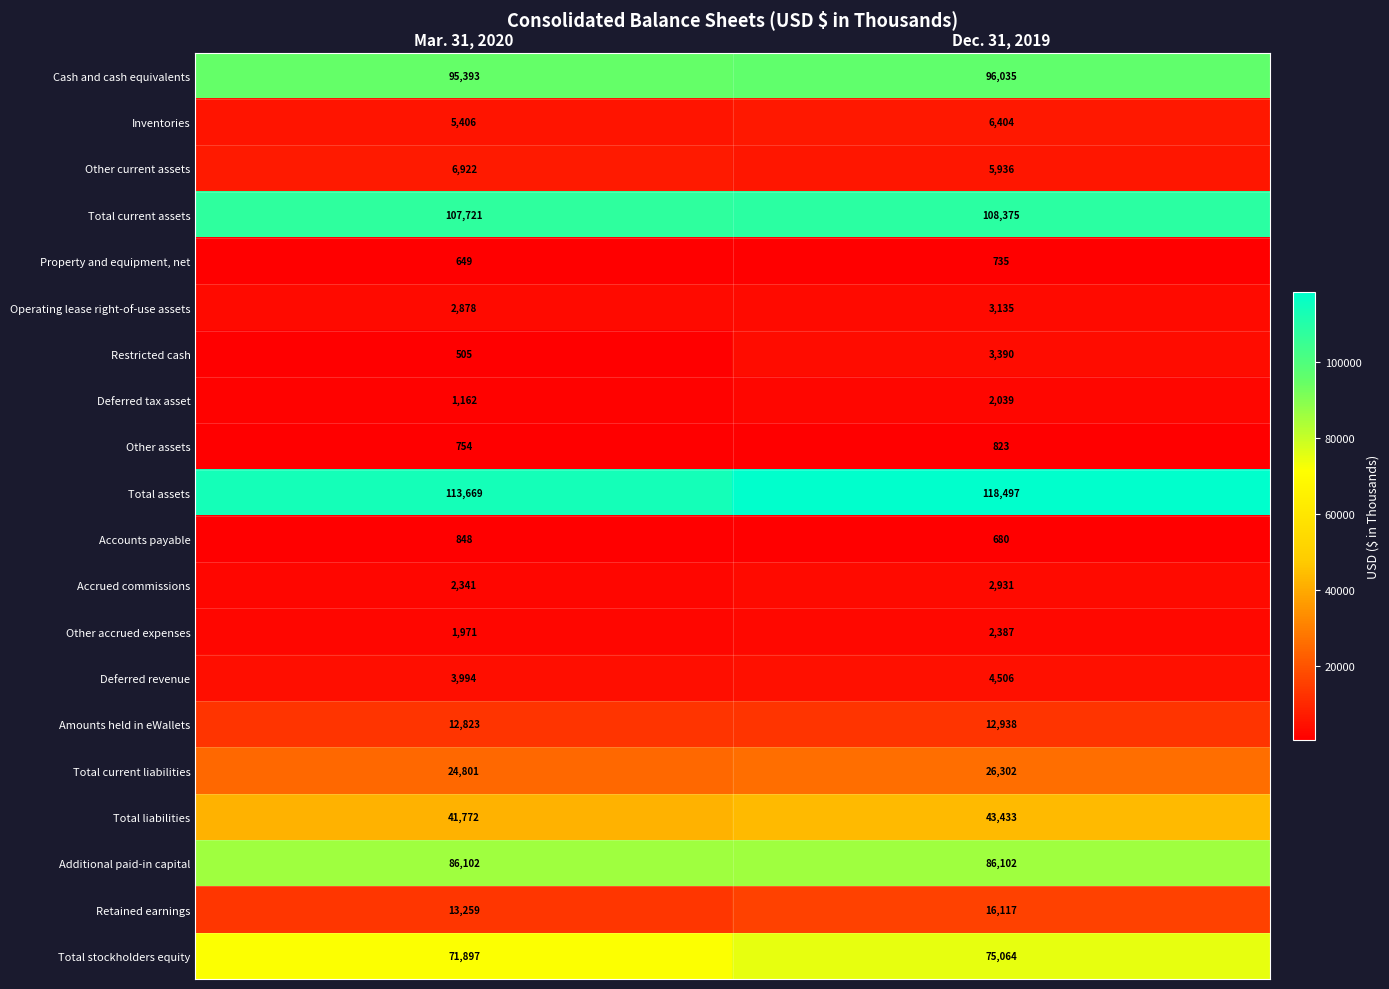

What is the difference between the Amounts held in eWallets values at Dec. 31, 2019 and Mar. 31, 2020?

115